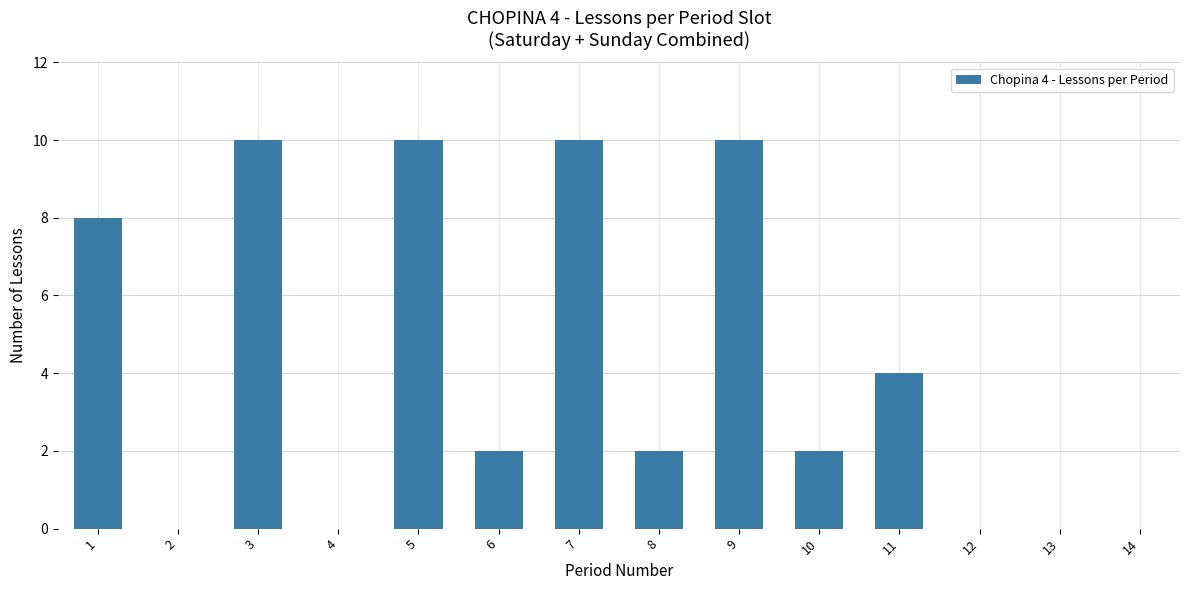

Reading right to left, what are all the values shown in this chart?

14=0	13=0	12=0	11=4	10=2	9=10	8=2	7=10	6=2	5=10	4=0	3=10	2=0	1=8